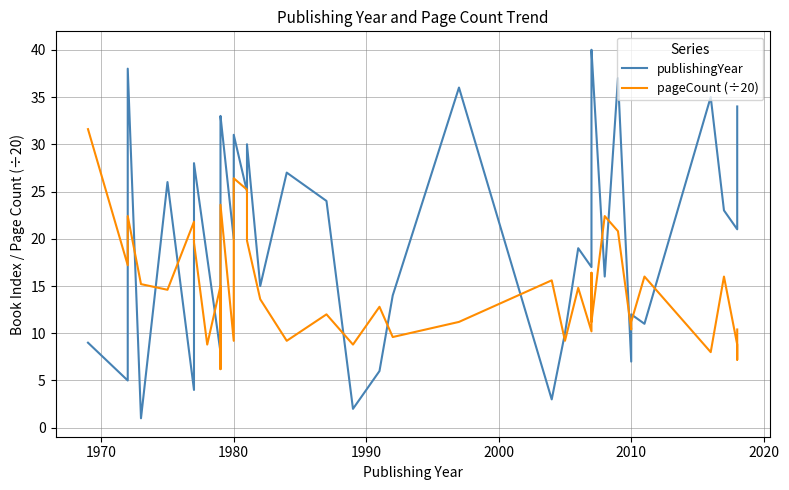

Reading left to right, transcribe all the data shown in this chart.

publishingYear: 9.0	5.0	38.0	1.0	26.0	4.0	28.0	18.0	8.0	13.0	29.0	32.0	33.0	20.0	31.0	25.0	30.0	15.0	27.0	24.0	2.0	6.0	14.0	36.0	3.0	10.0	19.0	17.0	39.0	40.0	16.0	37.0	7.0	12.0	11.0	35.0	23.0	21.0	22.0	34.0
pageCount (÷20): 31.6	17.2	22.4	15.2	14.6	21.8	19.6	8.8	15.0	9.6	6.2	7.2	23.6	9.2	26.4	25.2	19.8	13.6	9.2	12.0	8.8	12.8	9.6	11.2	15.6	9.2	14.8	10.2	16.4	11.2	22.4	20.8	10.4	11.2	16.0	8.0	16.0	8.8	7.2	10.4